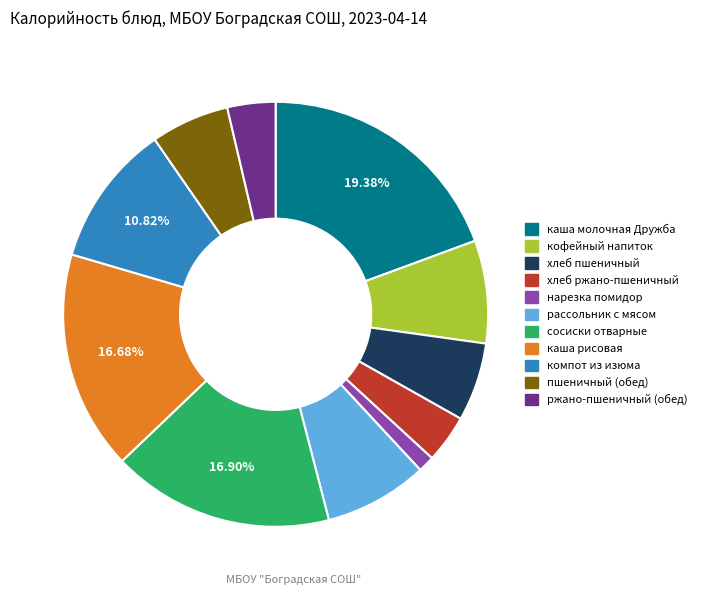

Count the number of slices in the pie.

11